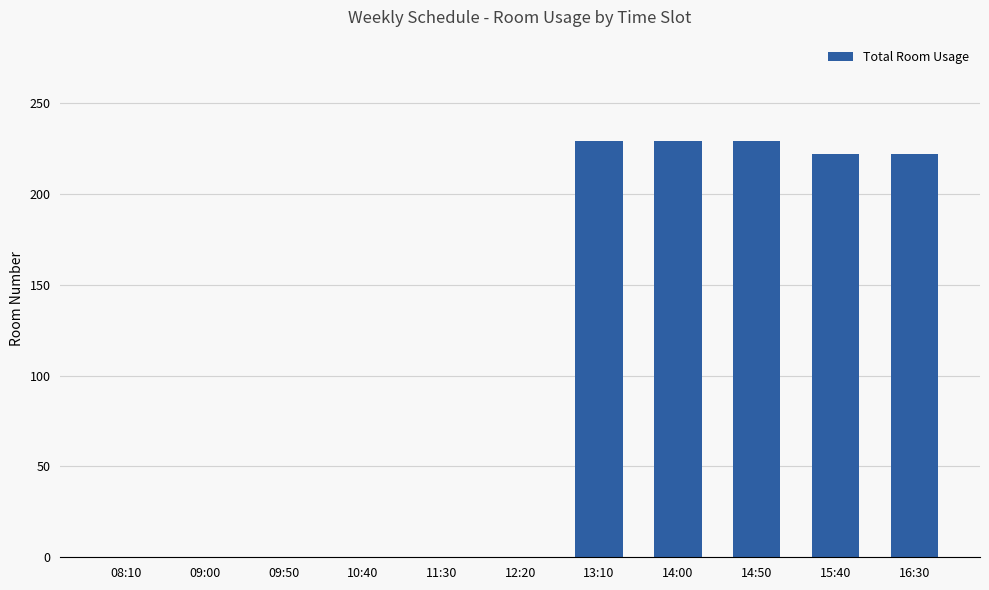

What is the change in value from 10:40 to 14:00?

+229